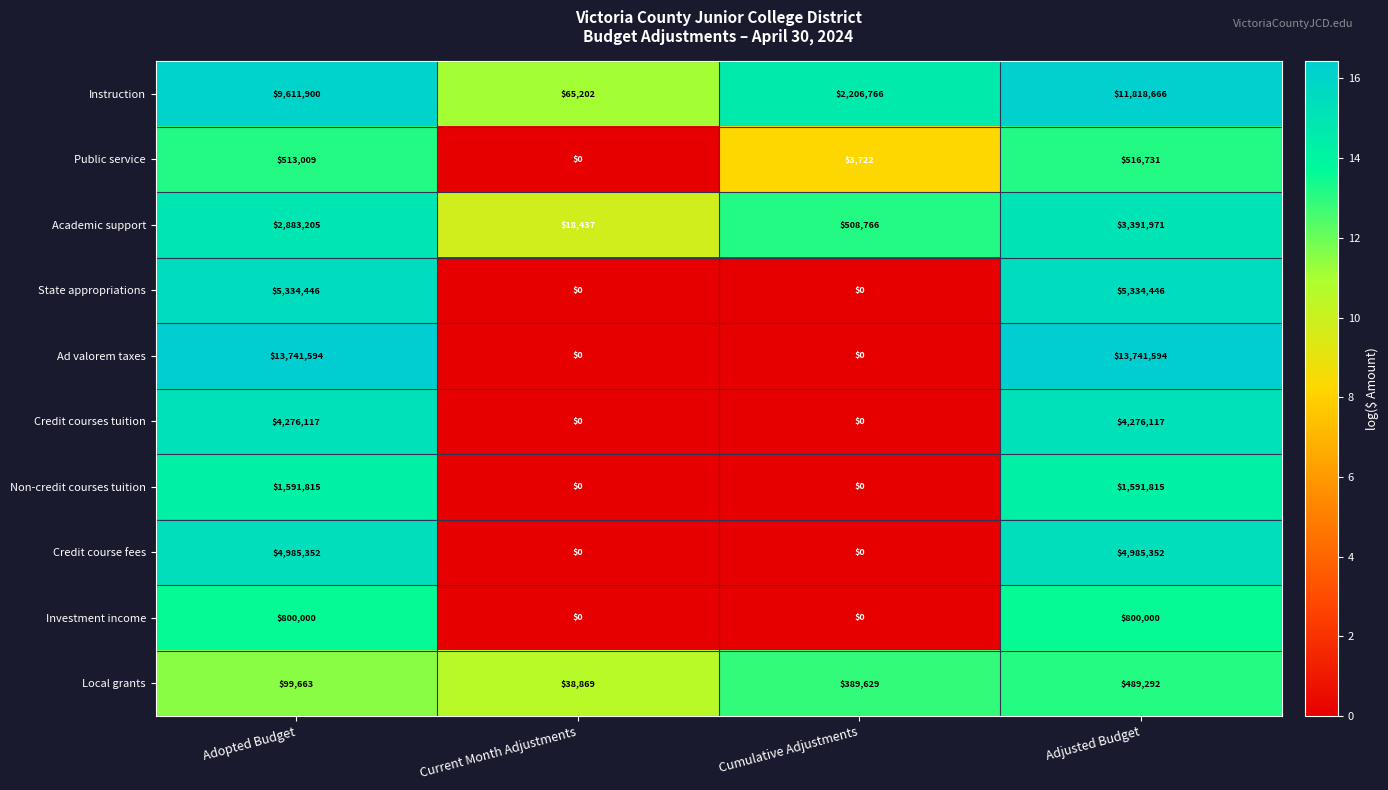

How many categories are shown in the chart?

4